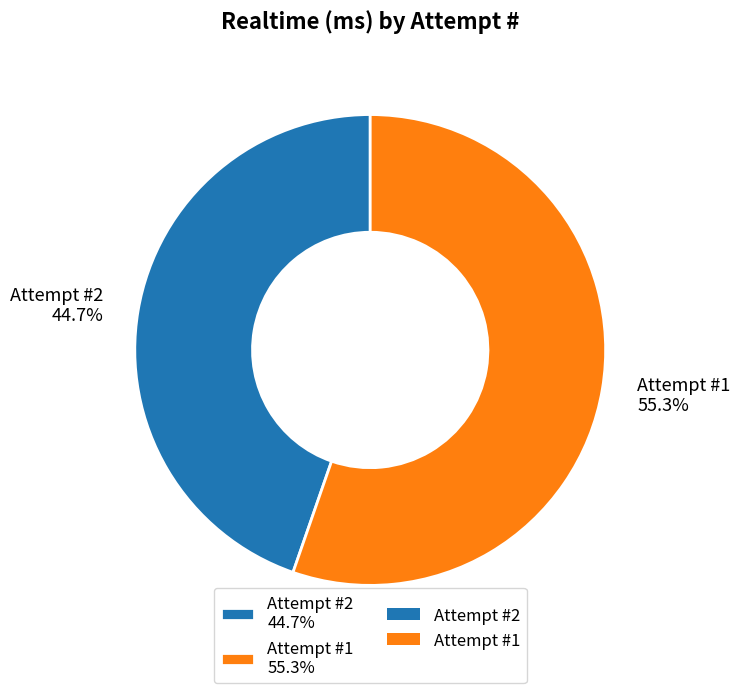

Which slice is the smallest?

Attempt #2 44.7%